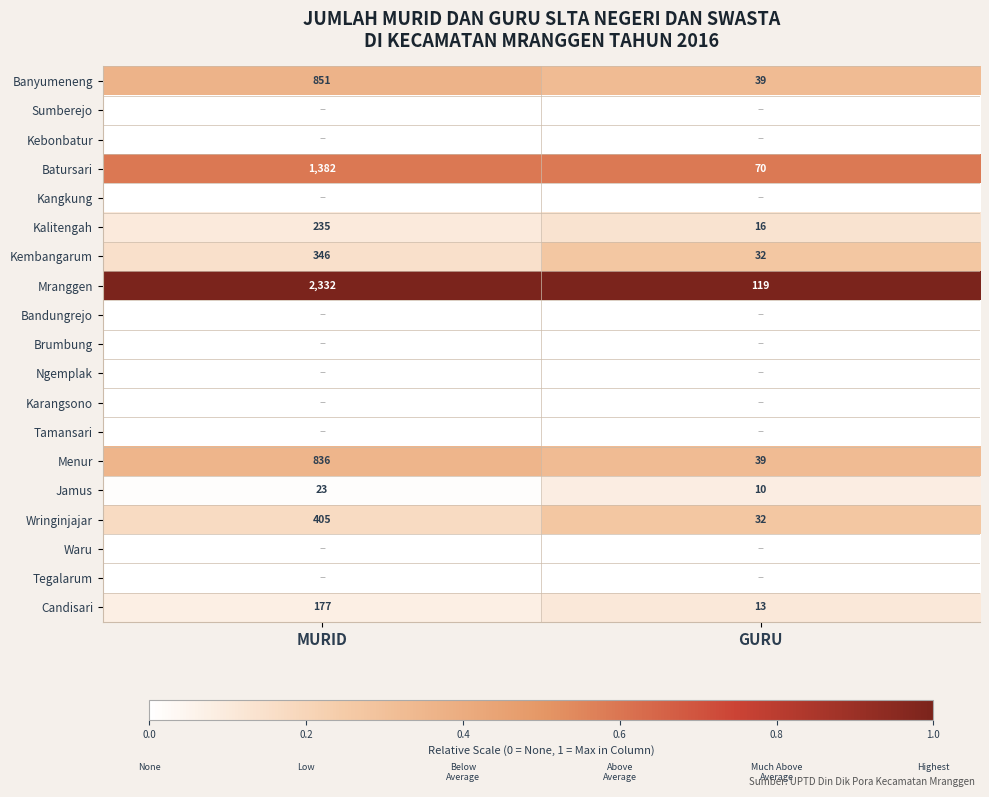

What is the sum of the Candisari values at MURID and GURU?

190